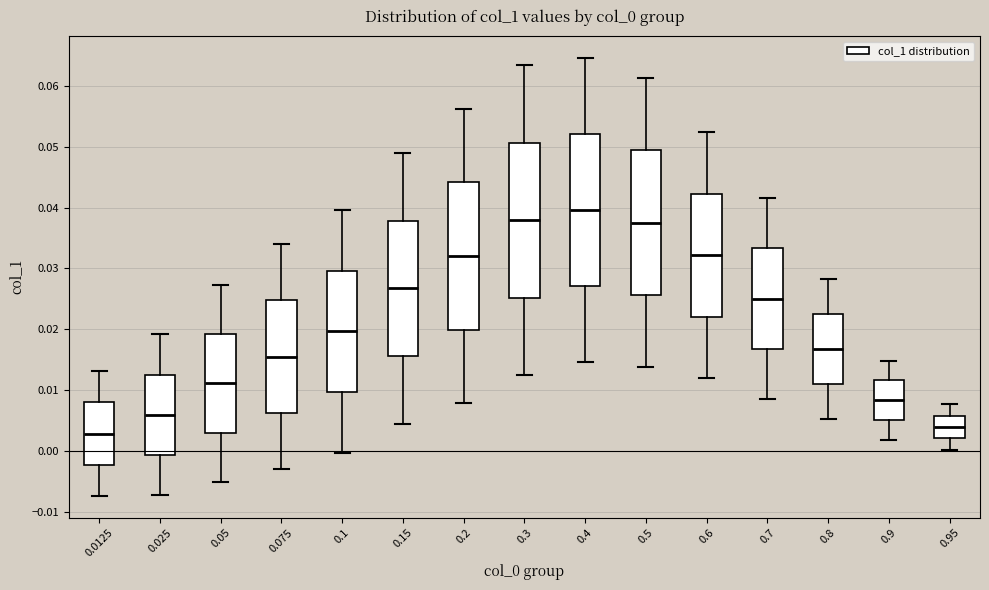

Reading left to right, transcribe this box plot: for each box, give where its median line is, the range the box spans, and where its two whiskers end, as read against the y-axis. The values are not printed on the chart, so give them approximately, as read against the axis.

0.0125: median 0.003, box -0.002 to 0.008, whiskers -0.007 to 0.013
0.025: median 0.006, box -0.001 to 0.013, whiskers -0.007 to 0.019
0.05: median 0.011, box 0.003 to 0.019, whiskers -0.005 to 0.027
0.075: median 0.015, box 0.006 to 0.025, whiskers -0.003 to 0.034
0.1: median 0.020, box 0.010 to 0.030, whiskers 0.000 to 0.040
0.15: median 0.027, box 0.016 to 0.038, whiskers 0.004 to 0.049
0.2: median 0.032, box 0.020 to 0.044, whiskers 0.008 to 0.056
0.3: median 0.038, box 0.025 to 0.051, whiskers 0.012 to 0.063
0.4: median 0.040, box 0.027 to 0.052, whiskers 0.015 to 0.065
0.5: median 0.038, box 0.026 to 0.049, whiskers 0.014 to 0.061
0.6: median 0.032, box 0.022 to 0.042, whiskers 0.012 to 0.052
0.7: median 0.025, box 0.017 to 0.033, whiskers 0.009 to 0.042
0.8: median 0.017, box 0.011 to 0.022, whiskers 0.005 to 0.028
0.9: median 0.008, box 0.005 to 0.012, whiskers 0.002 to 0.015
0.95: median 0.004, box 0.002 to 0.006, whiskers 0.000 to 0.008